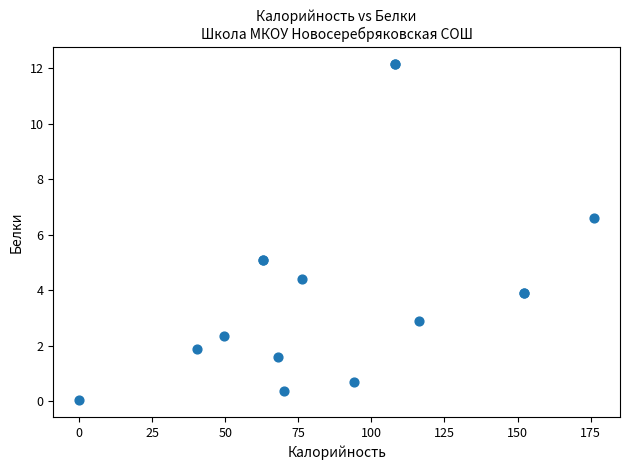

What Y value in the scatter plot is closest to 6?

6.6